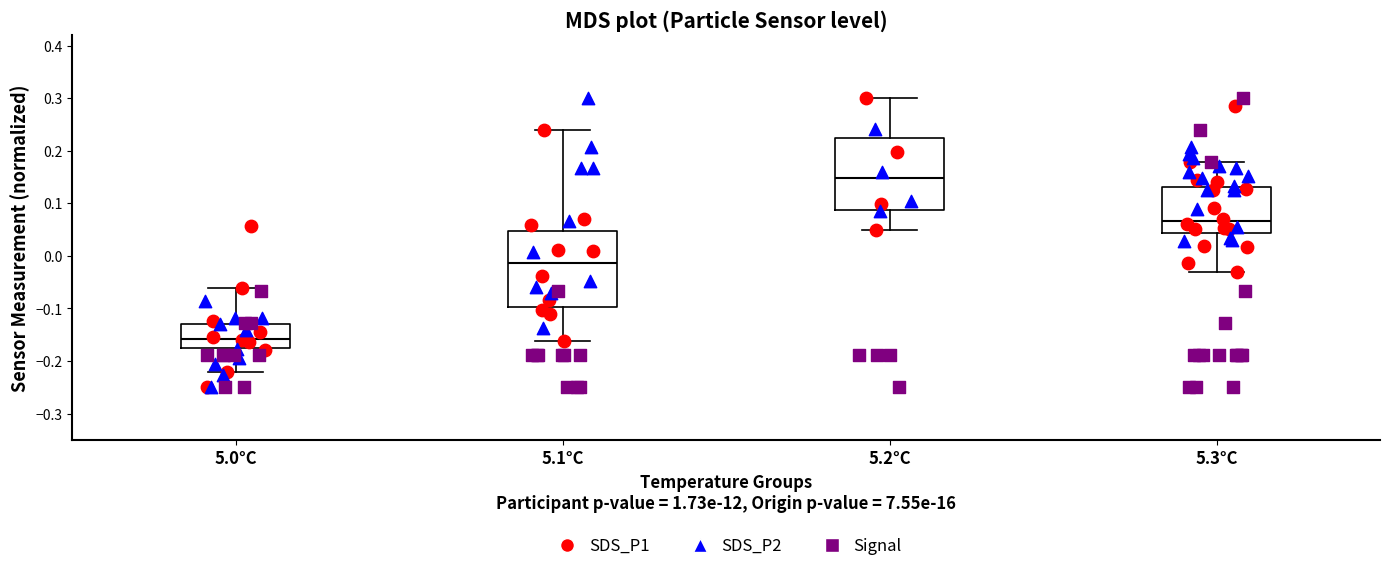

Reading left to right, read every box against the y-axis: the position of its median line, the range the box covers, and the ends of its whiskers. The values are not printed on the chart, so give them approximately, as read against the axis.

5.0°C: median -0.16, box -0.18 to -0.13, whiskers -0.22 to -0.06
5.1°C: median -0.01, box -0.10 to 0.05, whiskers -0.16 to 0.24
5.2°C: median 0.15, box 0.09 to 0.22, whiskers 0.05 to 0.30
5.3°C: median 0.07, box 0.04 to 0.13, whiskers -0.03 to 0.18